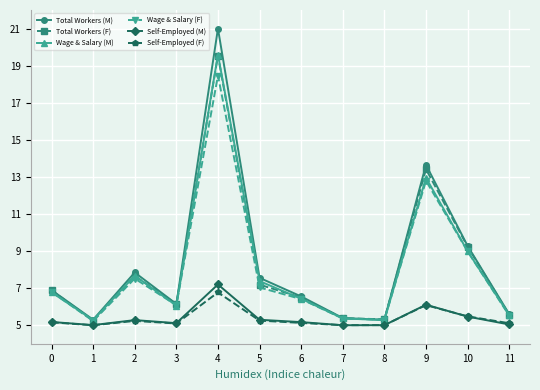

What are all the series names shown in the legend?

Total Workers (M), Total Workers (F), Wage & Salary (M), Wage & Salary (F), Self-Employed (M), Self-Employed (F)